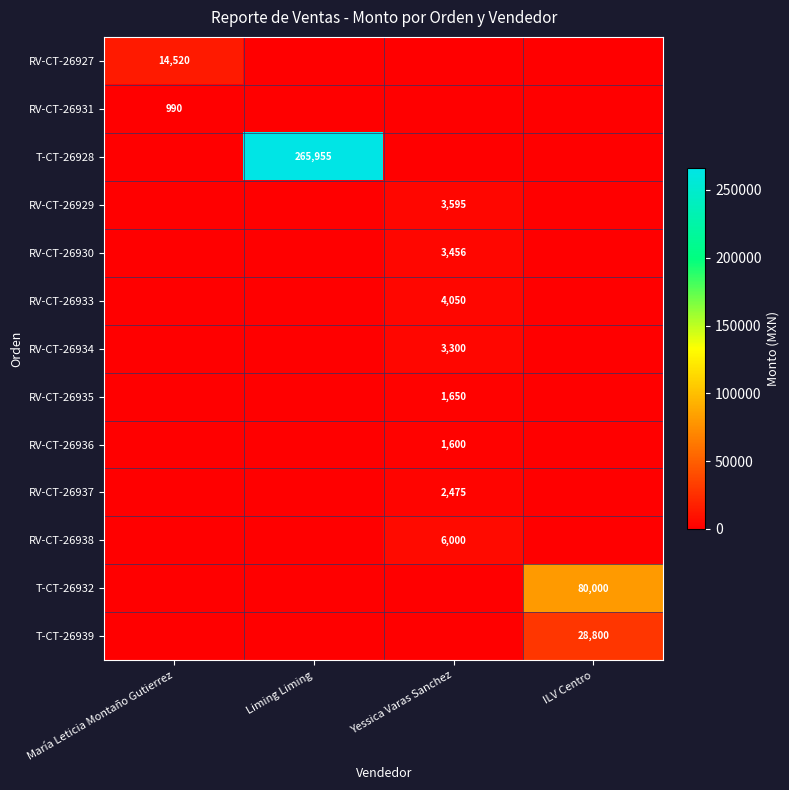

True or false: RV-CT-26931 has a value of 990 at María Leticia Montaño Gutierrez.

True